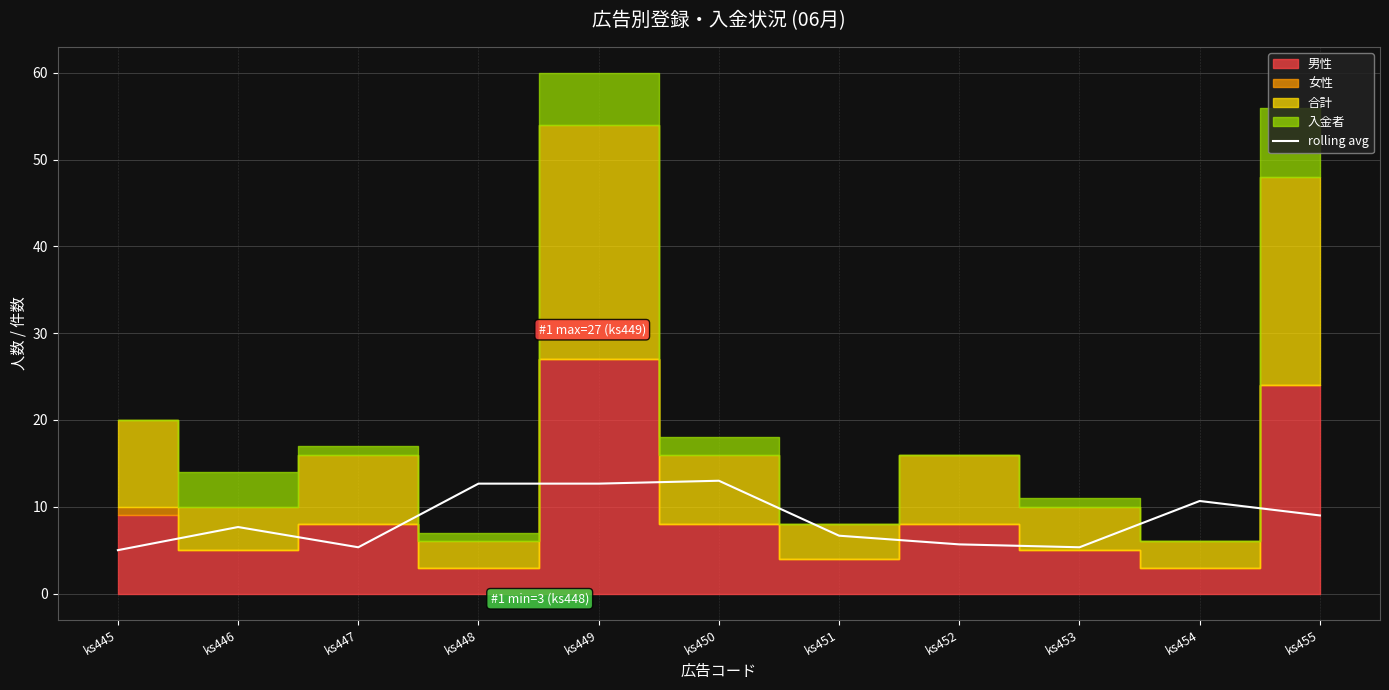

Reading right to left, extract all data points from this chart.

ks455=9.0	ks454=10.7	ks453=5.3	ks452=5.7	ks451=6.7	ks450=13.0	ks449=12.7	ks448=12.7	ks447=5.3	ks446=7.7	ks445=5.0